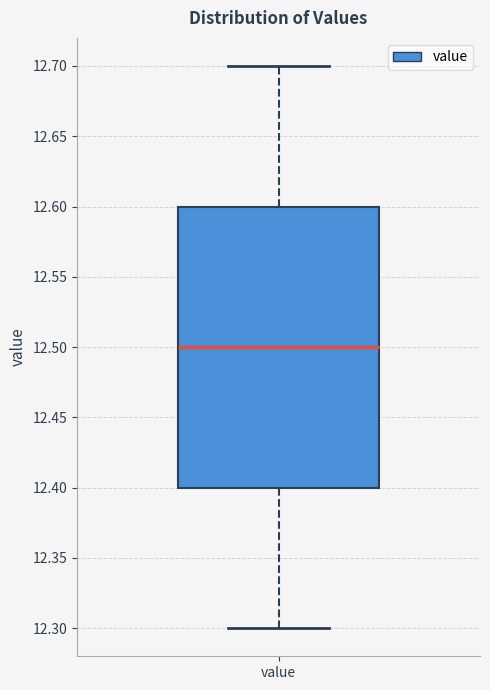

Transcribe this box plot: give where the median line is, the range the box spans, and where the two whiskers end, as read against the y-axis. The values are not printed on the chart, so give them approximately, as read against the axis.

median 12.5, box 12.4 to 12.6, whiskers 12.3 to 12.7